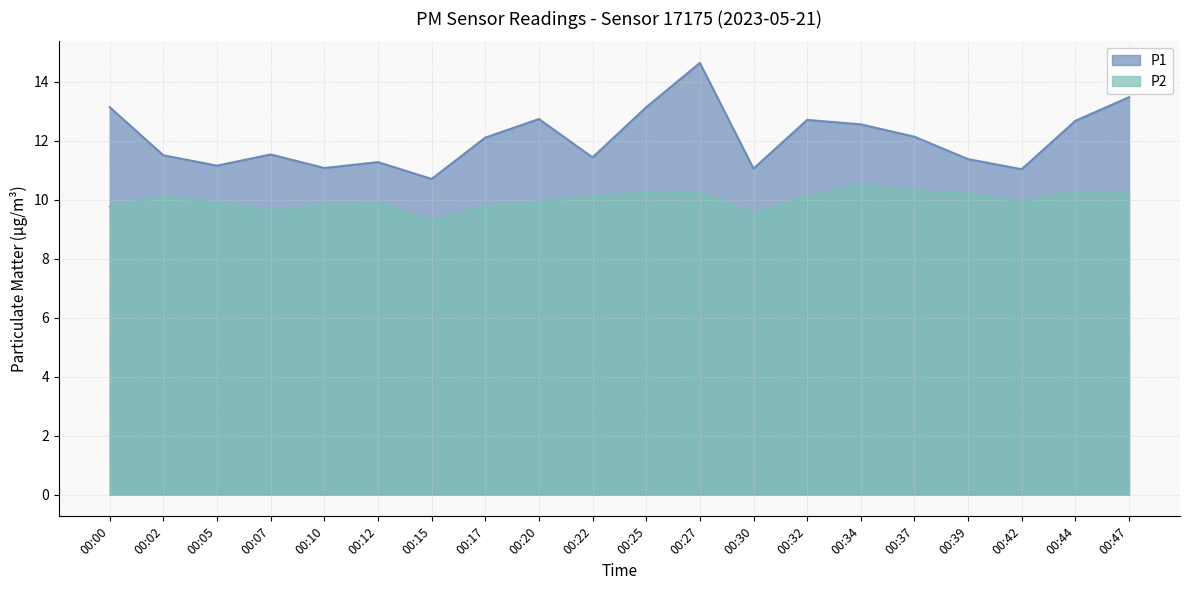

At which category is the sum across all series the highest?

00:27